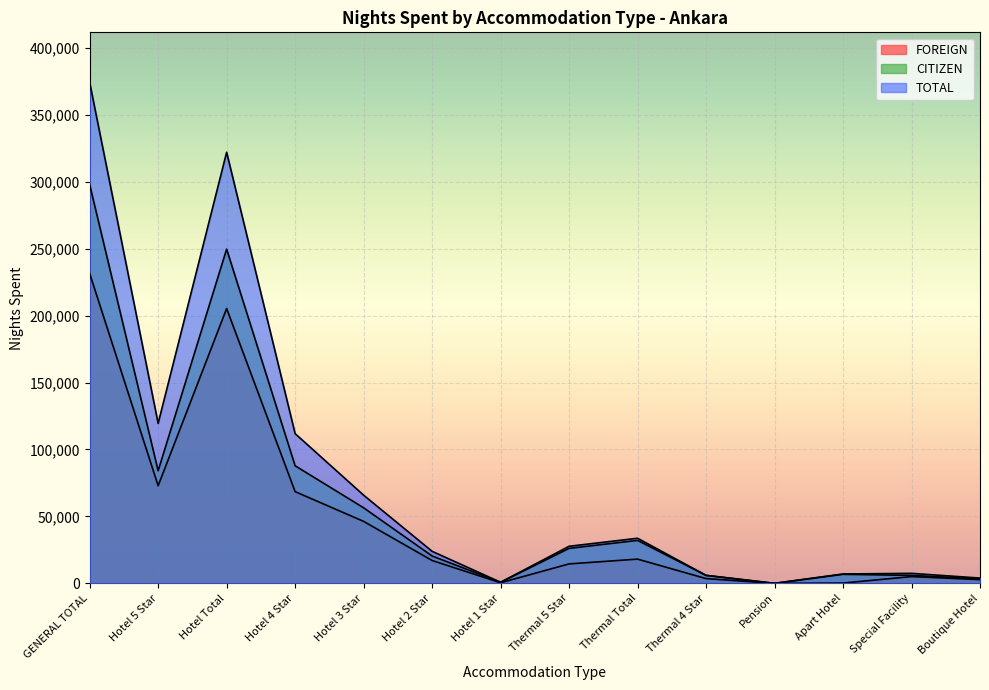

Reading right to left, transcribe all the data shown in this chart.

FOREIGN: 2778	5059	234	10	3574	18115	14541	460	17088	46304	68516	205279	72911	231475
CITIZEN: 3382	5949	6780	20	5961	32101	26140	800	20443	56451	87842	249637	84101	297869
TOTAL: 3951	7487	7020	20	5994	33699	27705	820	23940	65883	111832	321982	119507	374159